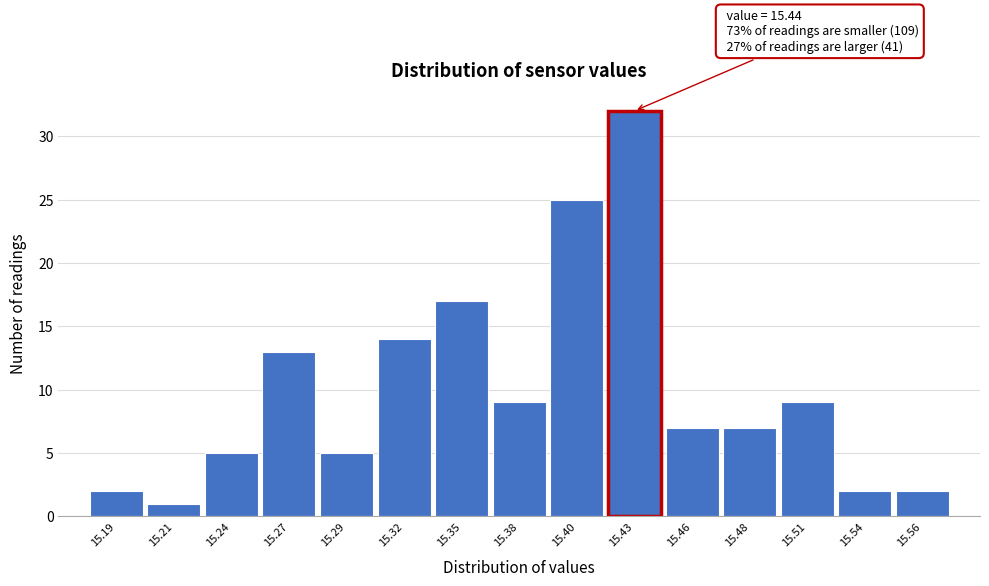

Reading left to right, extract all data points from this chart.

2	1	5	13	5	14	17	9	25	32	7	7	9	2	2